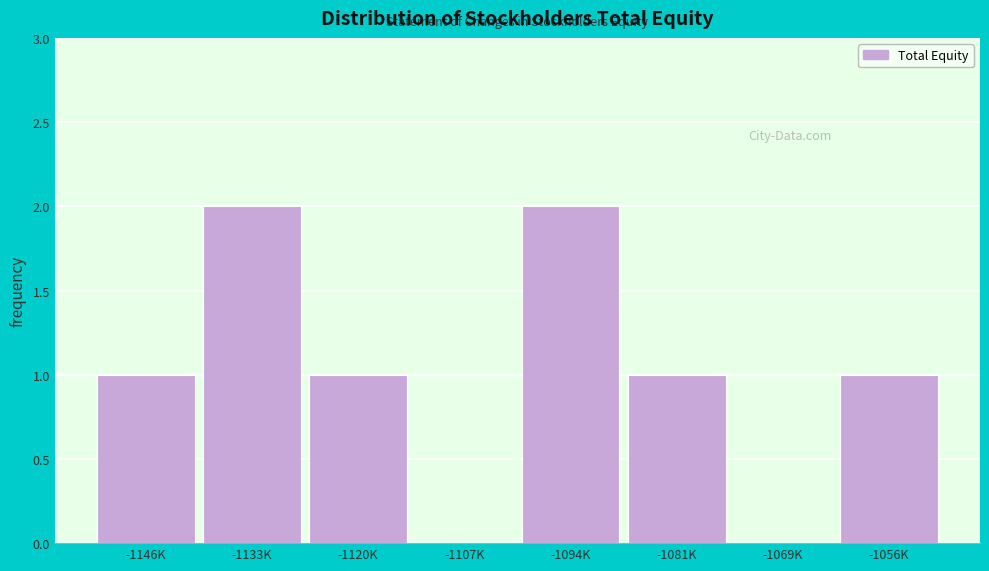

Reading left to right, transcribe all the data shown in this chart.

-1146K=1	-1133K=2	-1120K=1	-1107K=0	-1094K=2	-1081K=1	-1069K=0	-1056K=1